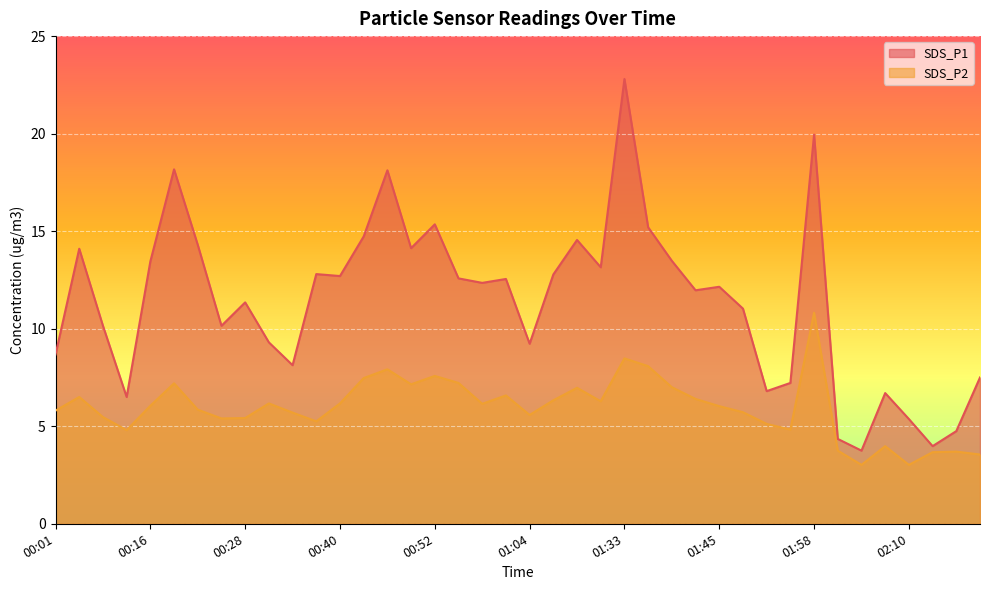

Rank the categories by SDS_P1 value from lowest to highest.

02:04, 02:26, 02:01, 02:29, 02:10, 00:10, 02:07, 01:51, 01:55, 02:33, 00:34, 00:01, 01:04, 00:31, 00:07, 00:25, 01:48, 00:28, 01:42, 01:45, 00:58, 01:01, 00:55, 00:40, 01:08, 00:37, 01:14, 00:16, 01:39, 00:04, 00:49, 00:22, 01:11, 00:43, 01:36, 00:52, 00:46, 00:19, 01:58, 01:33